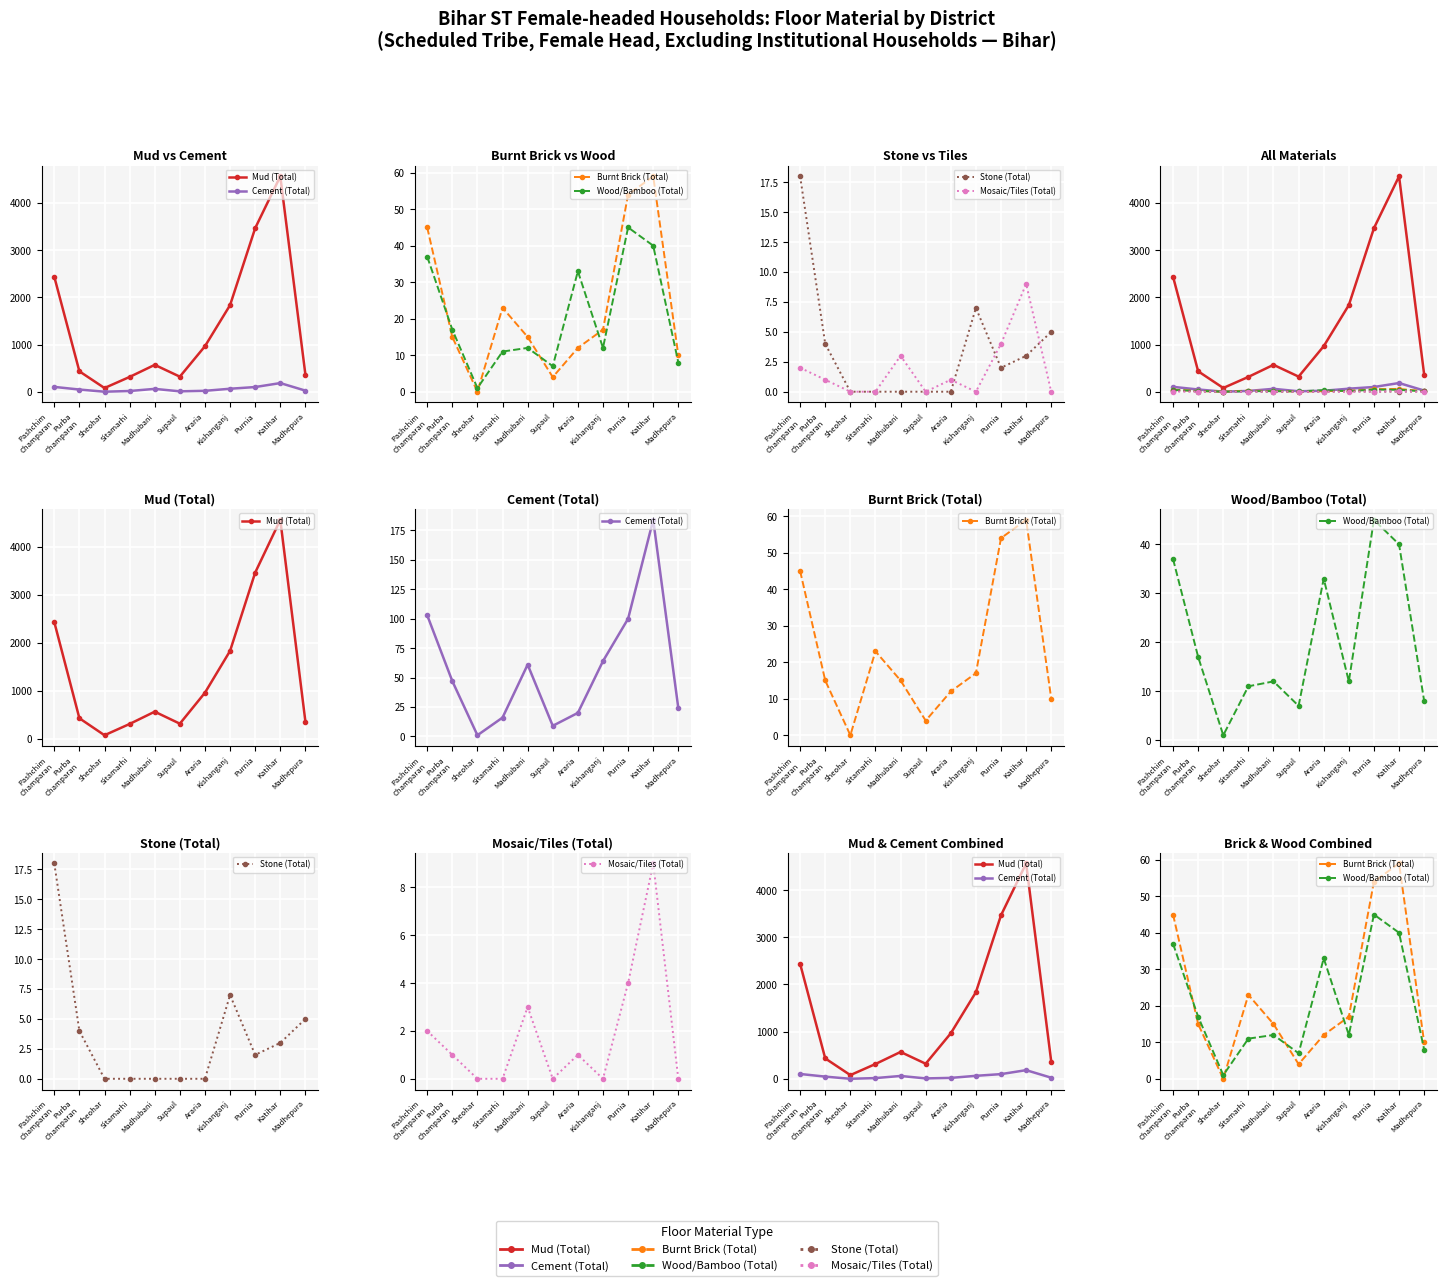

Which series has the largest total across all categories?

Mud (Total)